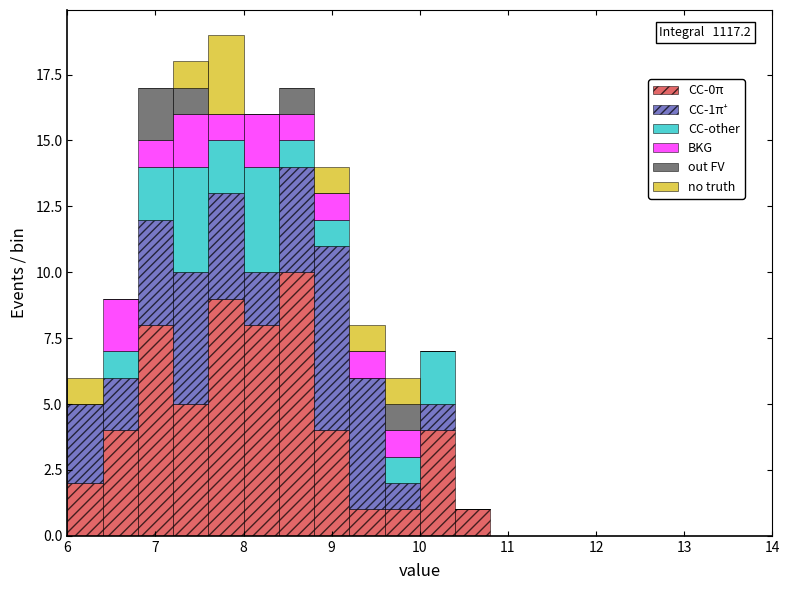

Which range on the x-axis has the tallest stacked bar (by total height)?

7.6 to 8.0